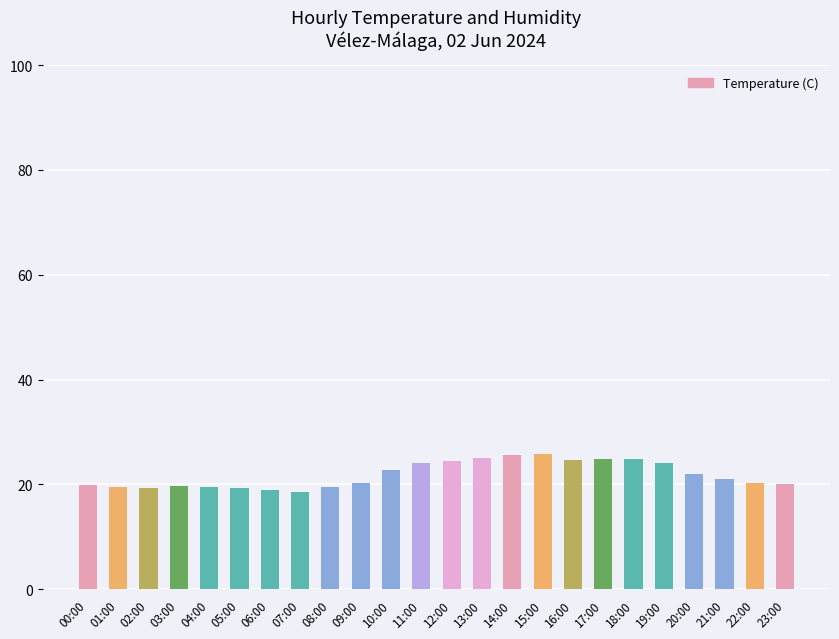

What is the value of the 13th bar from the left?

24.4